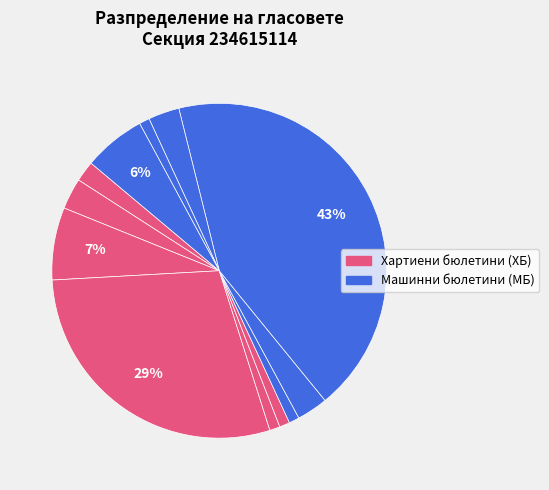

Count the number of slices in the pie.

12